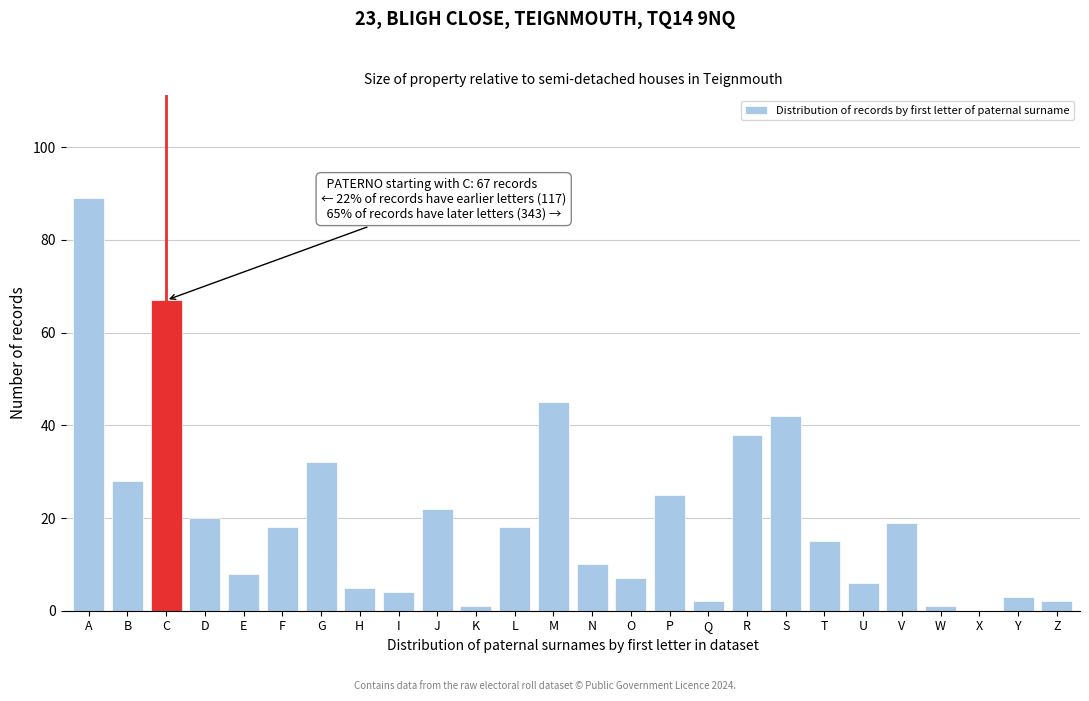

Reading left to right, transcribe all the data shown in this chart.

A=89	B=28	C=67	D=20	E=8	F=18	G=32	H=5	I=4	J=22	K=1	L=18	M=45	N=10	O=7	P=25	Q=2	R=38	S=42	T=15	U=6	V=19	W=1	X=0	Y=3	Z=2